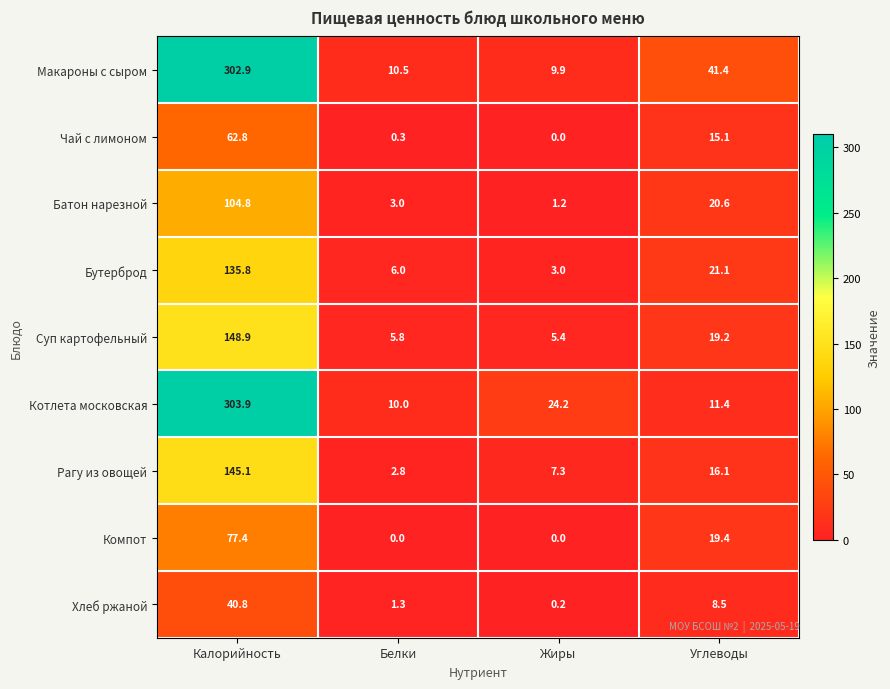

At which label does Чай с лимоном first exceed 15?

Калорийность